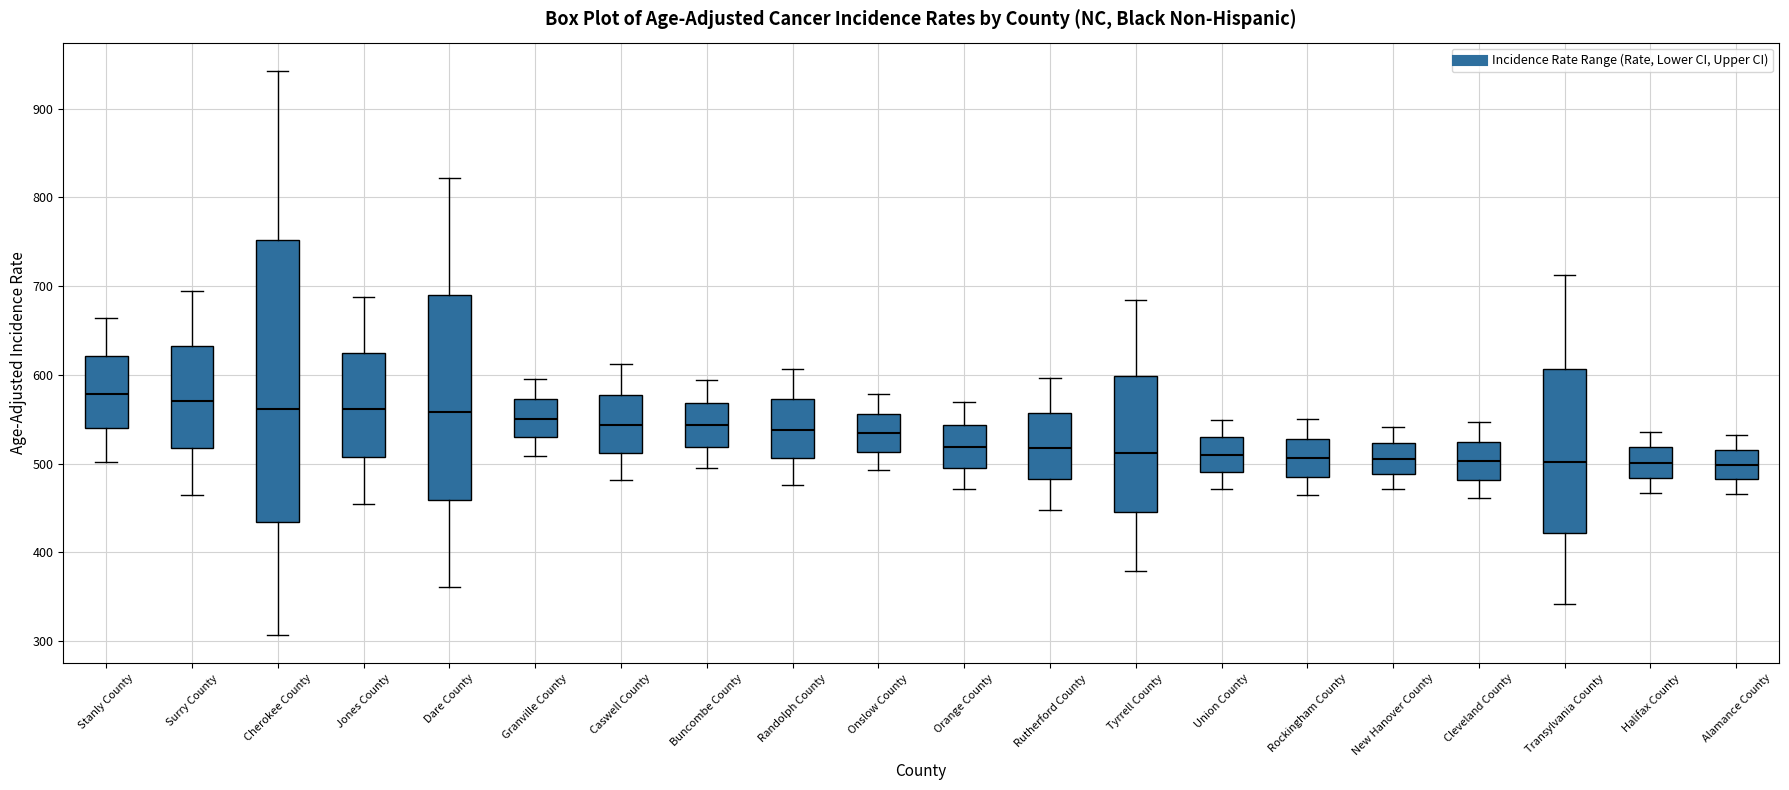

Reading left to right, read every box against the y-axis: the position of its median line, the range the box covers, and the ends of its whiskers. The values are not printed on the chart, so give them approximately, as read against the axis.

Stanly County: median 580, box 540 to 620, whiskers 500 to 660
Surry County: median 570, box 520 to 630, whiskers 460 to 690
Cherokee County: median 560, box 430 to 750, whiskers 310 to 940
Jones County: median 560, box 510 to 620, whiskers 450 to 690
Dare County: median 560, box 460 to 690, whiskers 360 to 820
Granville County: median 550, box 530 to 570, whiskers 510 to 600
Caswell County: median 540, box 510 to 580, whiskers 480 to 610
Buncombe County: median 540, box 520 to 570, whiskers 500 to 590
Randolph County: median 540, box 510 to 570, whiskers 480 to 610
Onslow County: median 530, box 510 to 560, whiskers 490 to 580
Orange County: median 520, box 500 to 540, whiskers 470 to 570
Rutherford County: median 520, box 480 to 560, whiskers 450 to 600
Tyrrell County: median 510, box 450 to 600, whiskers 380 to 680
Union County: median 510, box 490 to 530, whiskers 470 to 550
Rockingham County: median 510, box 490 to 530, whiskers 460 to 550
New Hanover County: median 510, box 490 to 520, whiskers 470 to 540
Cleveland County: median 500, box 480 to 520, whiskers 460 to 550
Transylvania County: median 500, box 420 to 610, whiskers 340 to 710
Halifax County: median 500, box 480 to 520, whiskers 470 to 540
Alamance County: median 500, box 480 to 520, whiskers 470 to 530